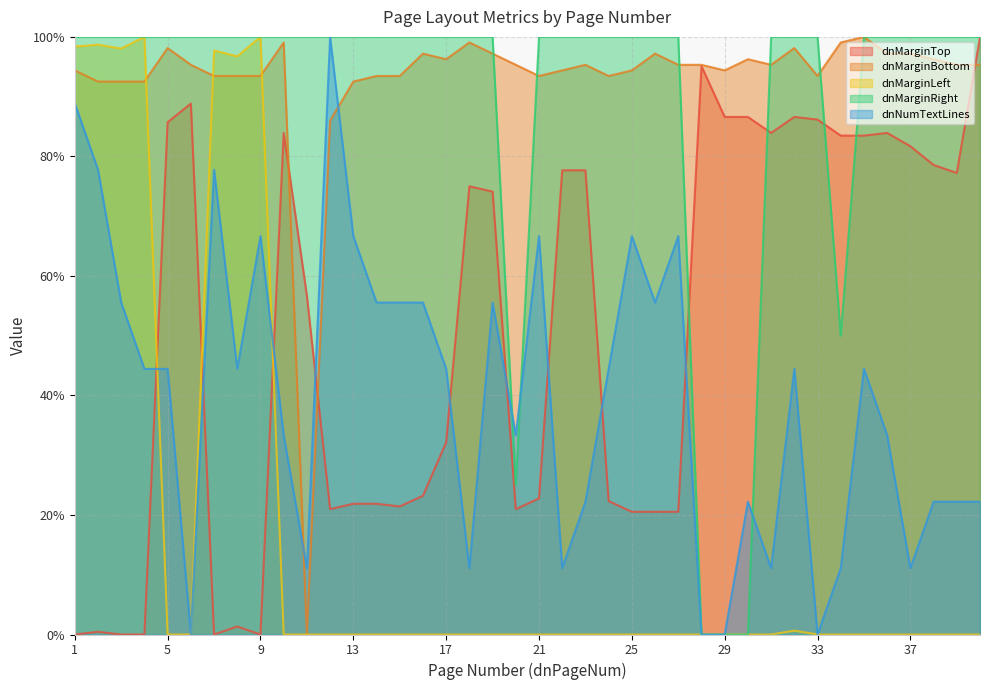

Which label corresponds to the largest value in the chart?

40